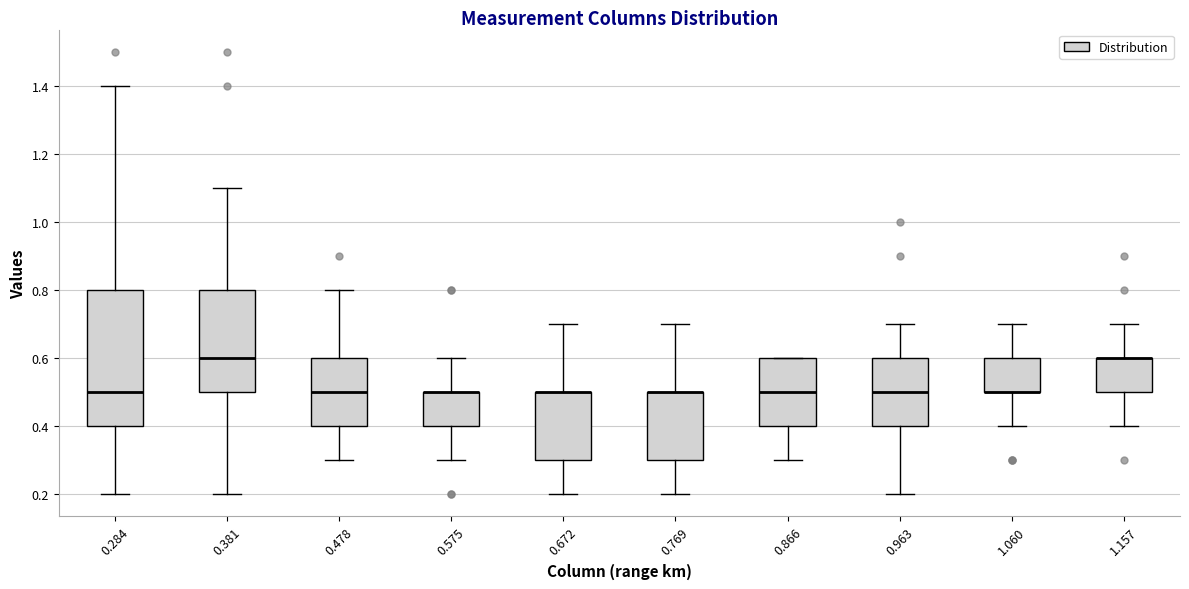

Where does the lower whisker of the box at x = 0.478 end on the y-axis? The values are not printed on the chart, so give them approximately, as read against the axis.

0.3